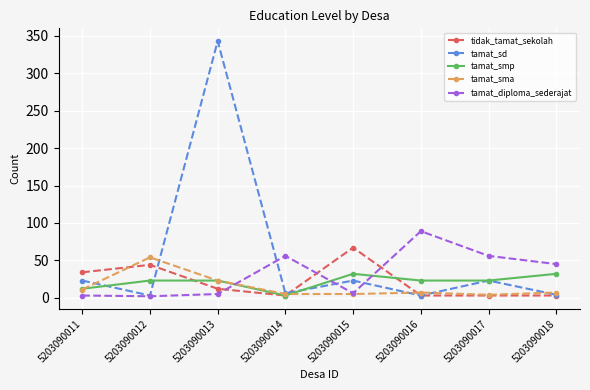

Count the tamat_smp values in the range 23 to 32.

6